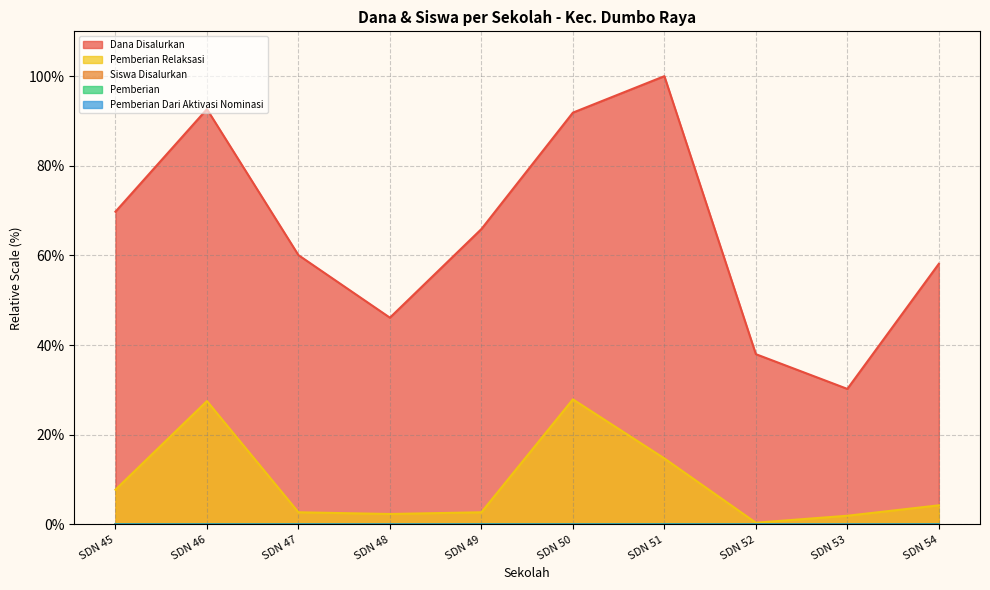

What is the difference between the second highest and minimum values in the Pemberian Relaksasi series?

27.1